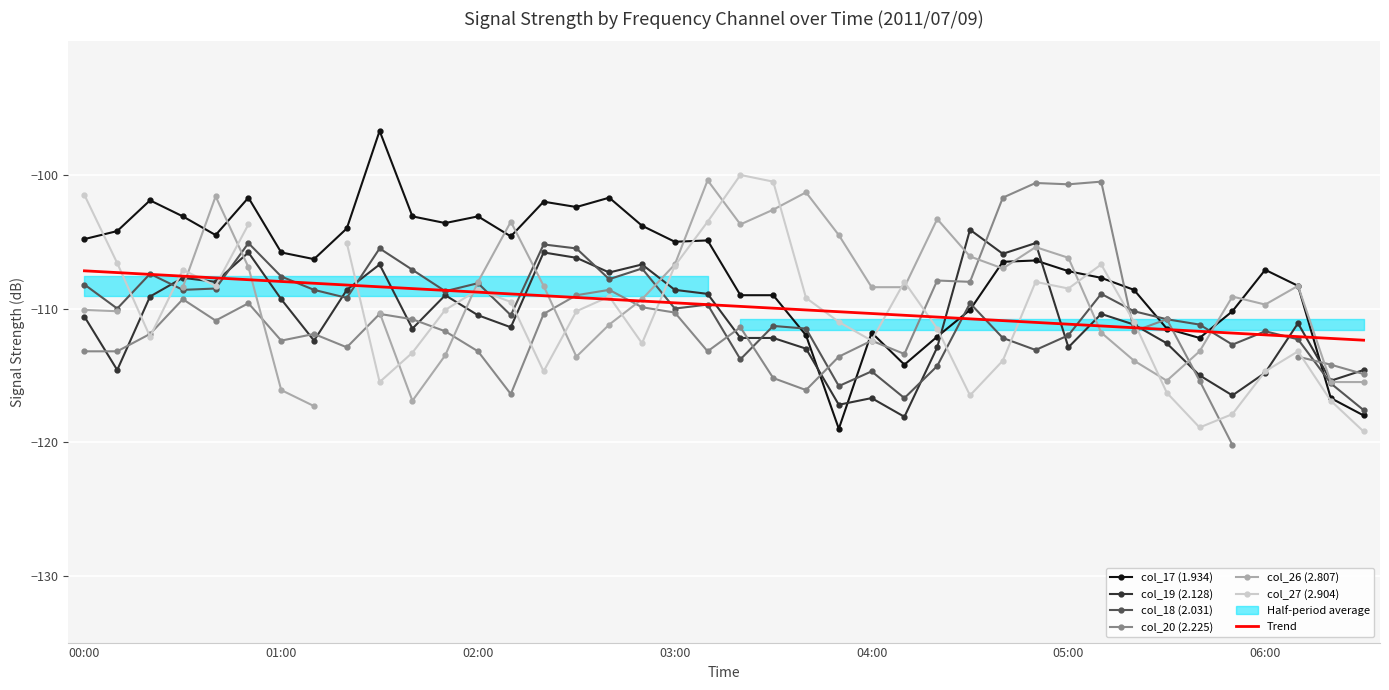

What is the label of the 39th point from the right?

2011/07/09 00:10